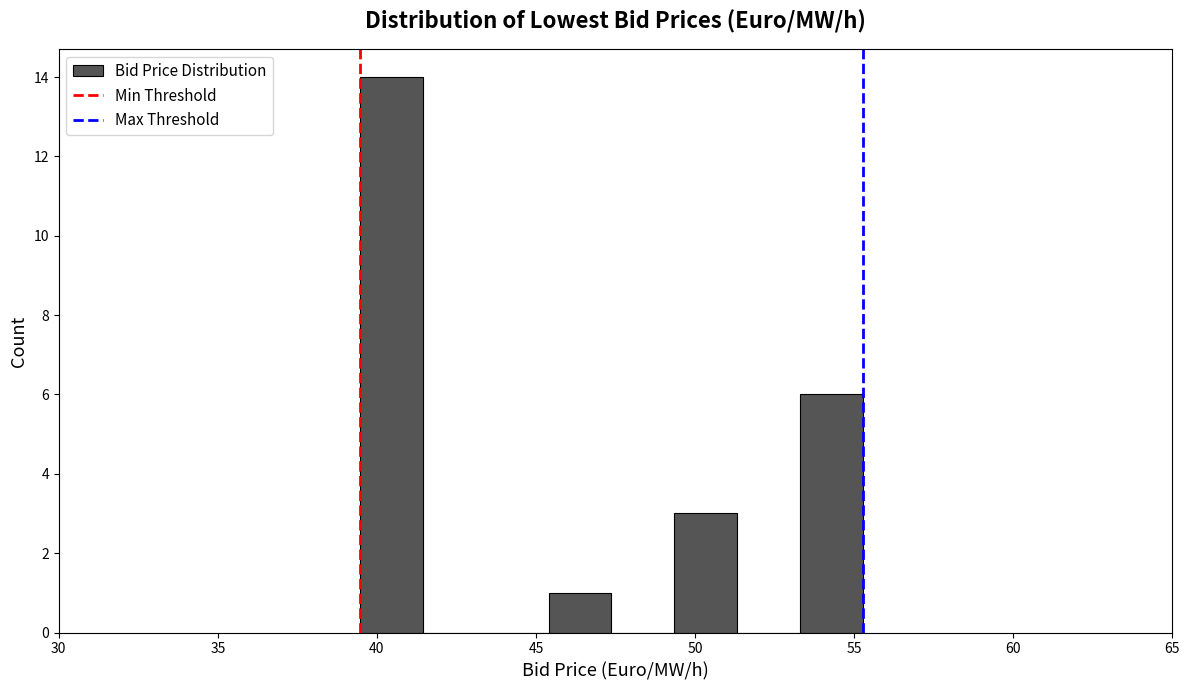

Read against the x-axis, roughly where is the centre of the tallest bar?

40.5